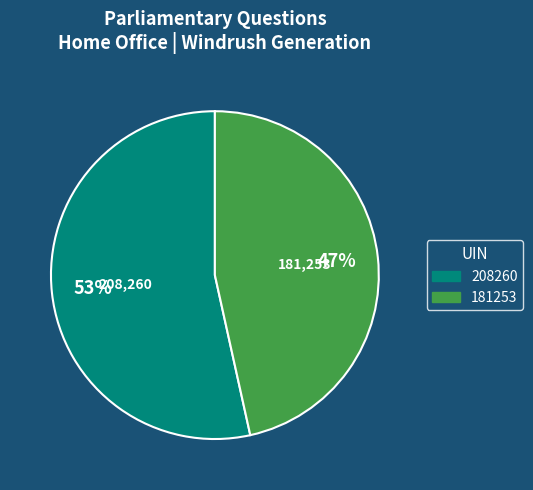

Do 208260 and 181253 together represent more than half of the pie?

Yes